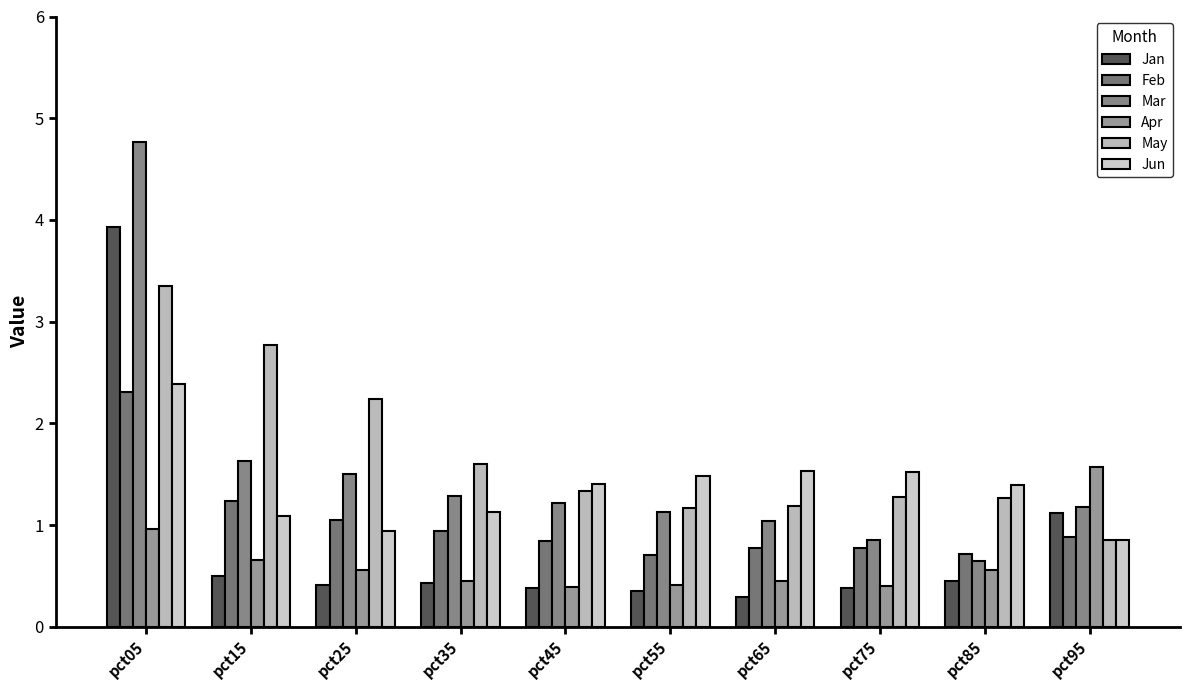

Which series changed the most between pct25 and pct55?

May